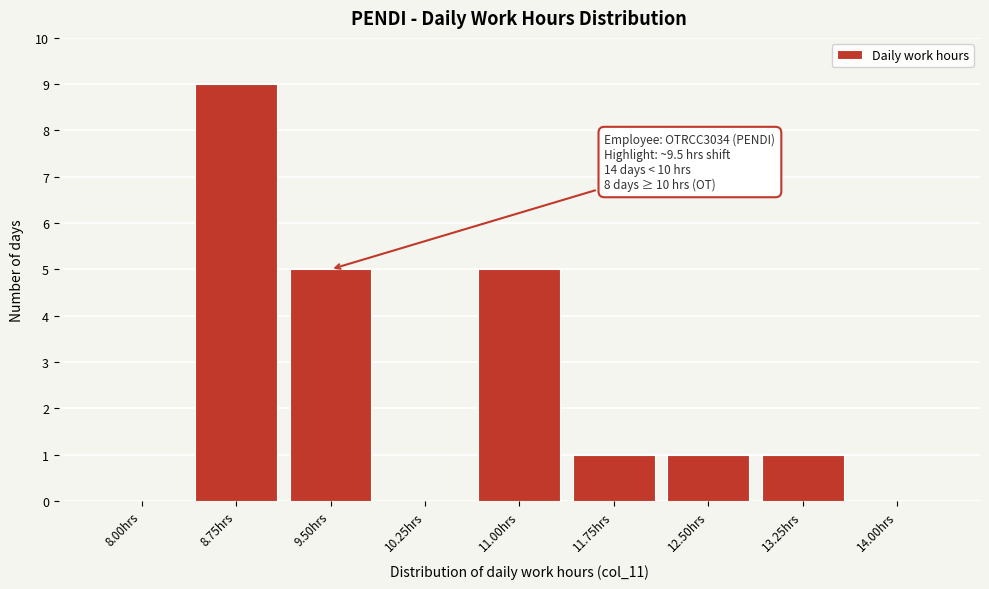

Reading left to right, extract all data points from this chart.

8.00hrs=0	8.75hrs=9	9.50hrs=5	10.25hrs=0	11.00hrs=5	11.75hrs=1	12.50hrs=1	13.25hrs=1	14.00hrs=0